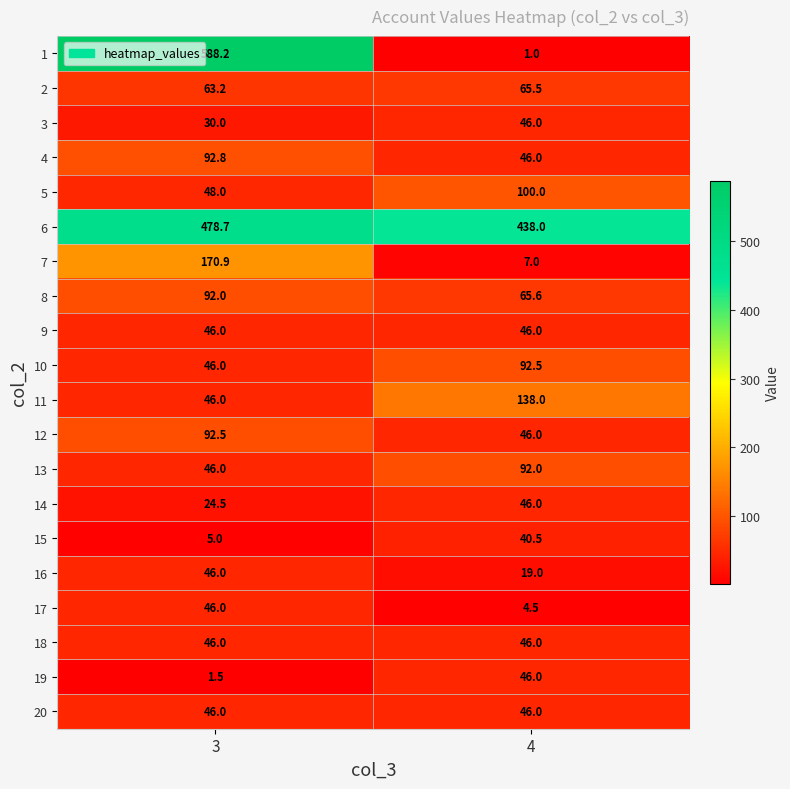

What is the total value across all series at 3?

2055.3